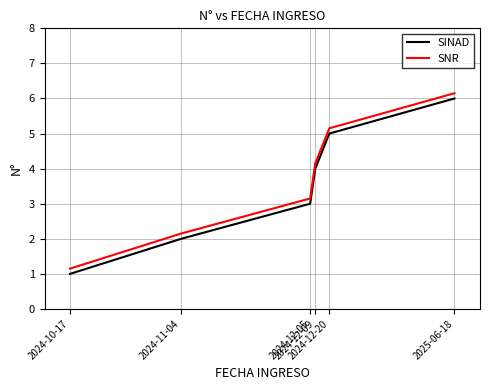

What is the sum of all SNR values?

21.9